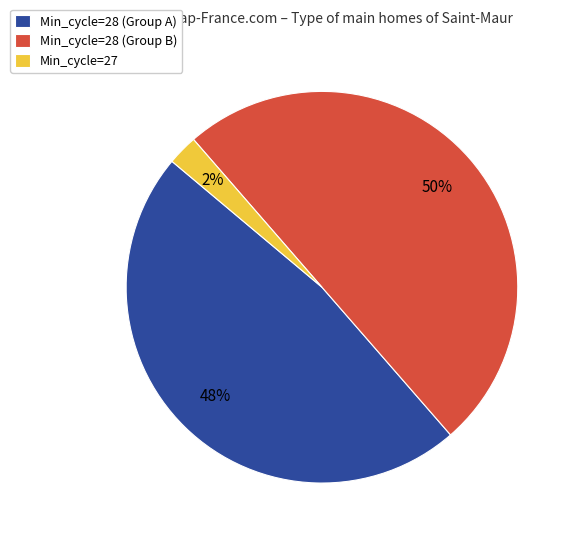

Does Min_cycle=28 (Group A) represent more than half of the total?

No